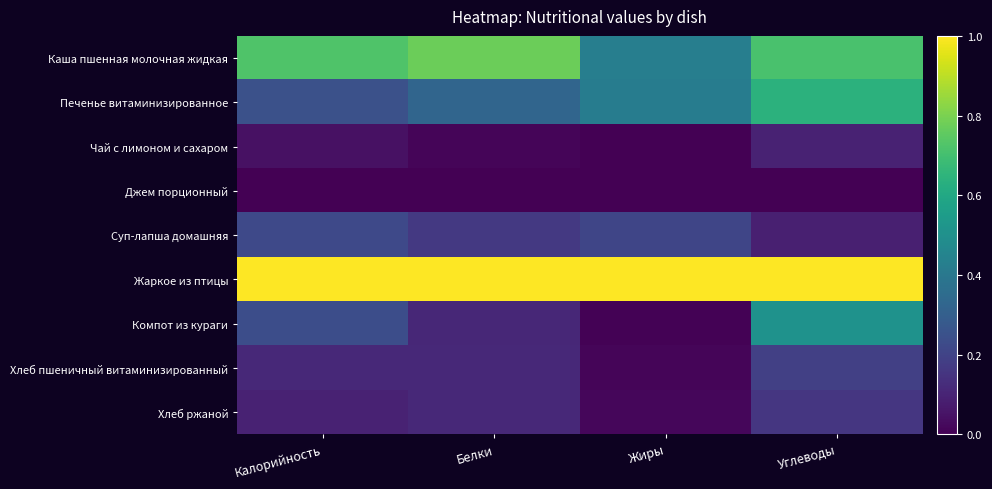

Which series has the largest total across all categories?

Жаркое из птицы